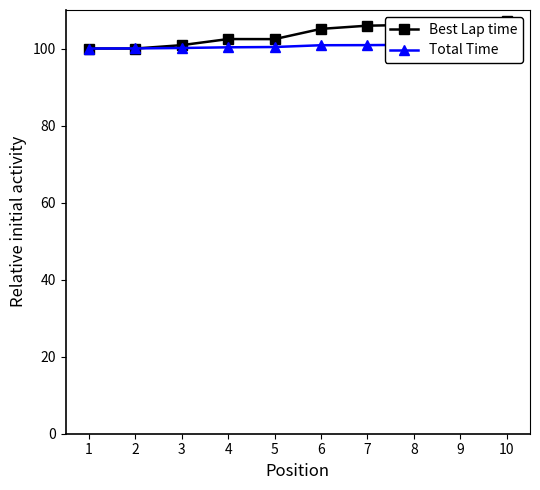

What is the difference between the second highest and minimum values in the Total Time series?

1.0